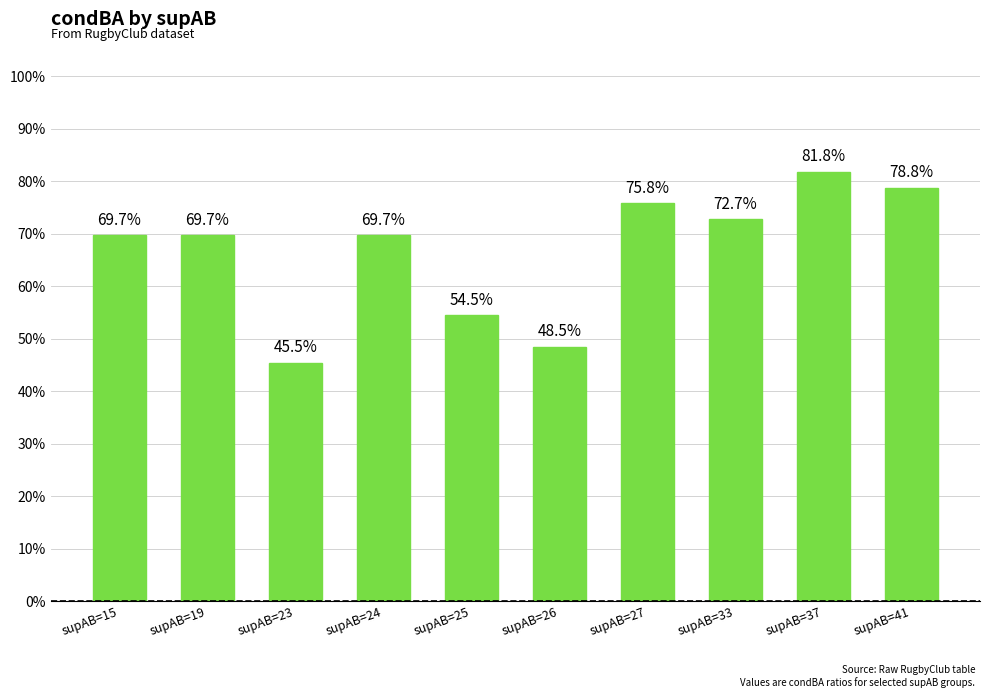

Is it true that the value at supAB=27 is 0.3?

False